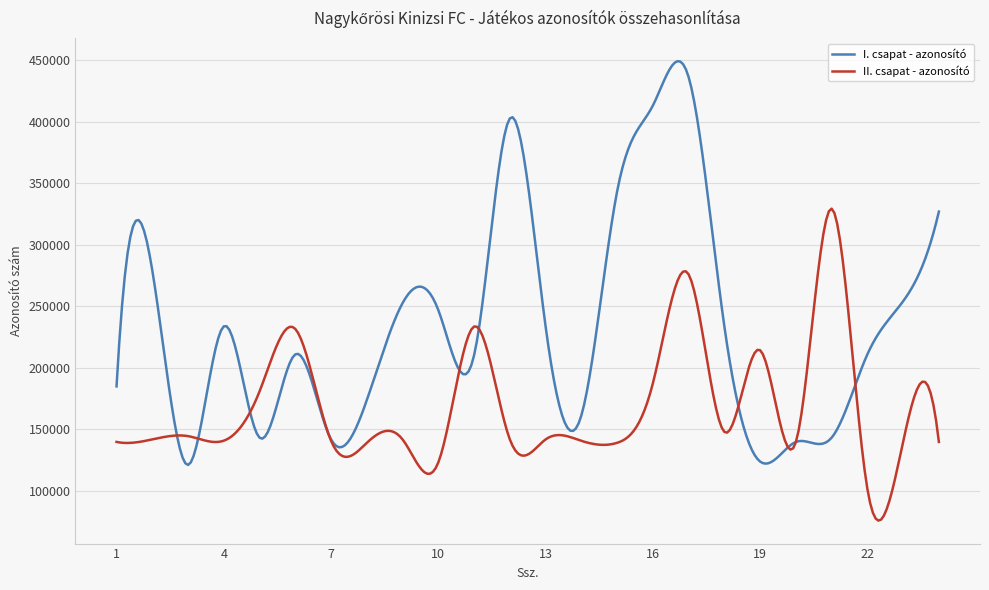

What is the greatest value displayed?

449445.1